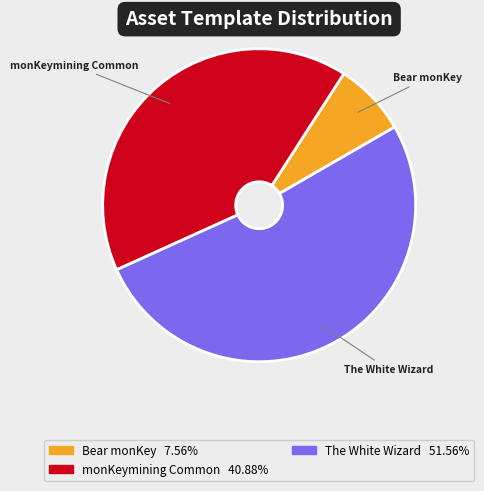

Is there any slice that represents more than half of the pie?

Yes